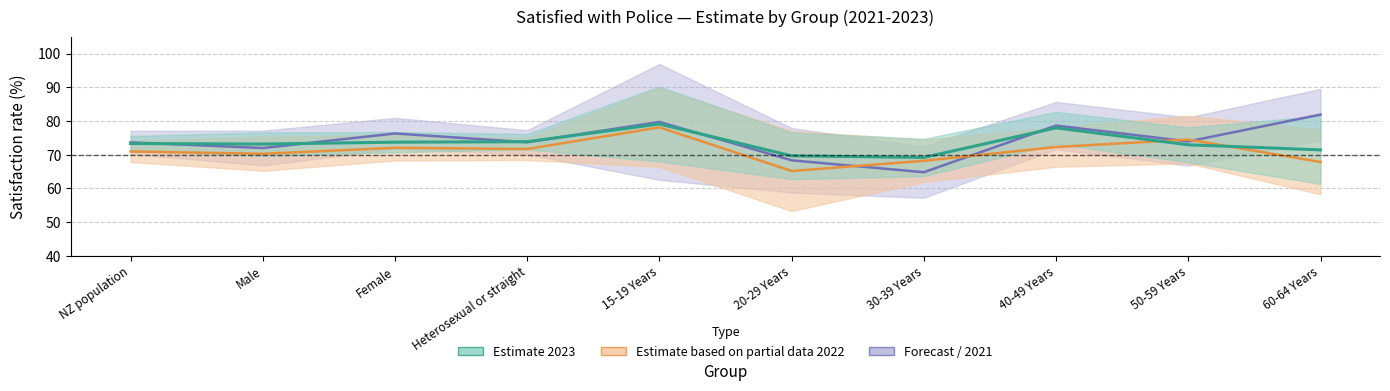

Which category has the highest value in the Estimate 2021 series?

60-64 Years